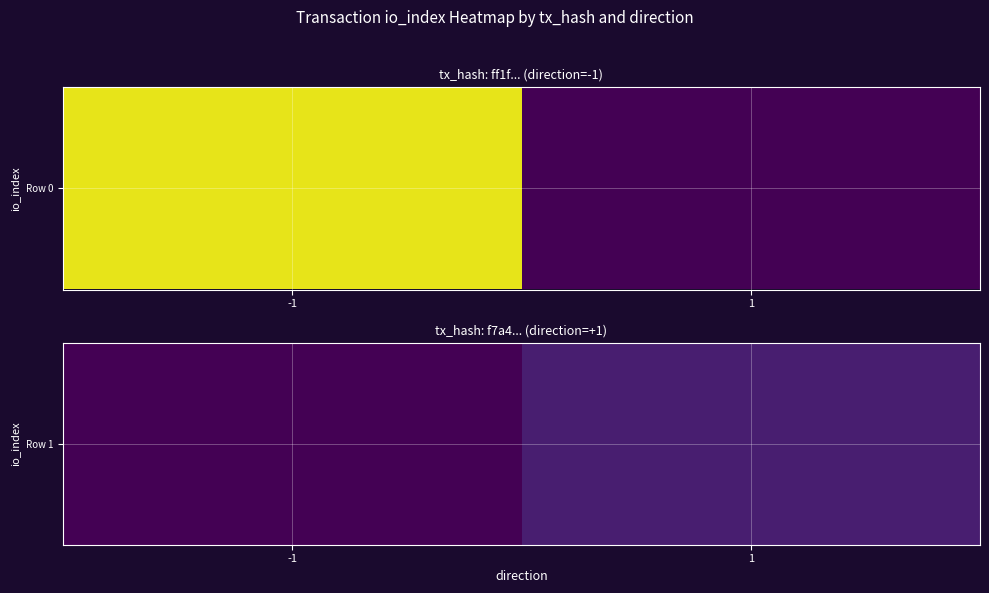

Which category has the highest value across all series?

1